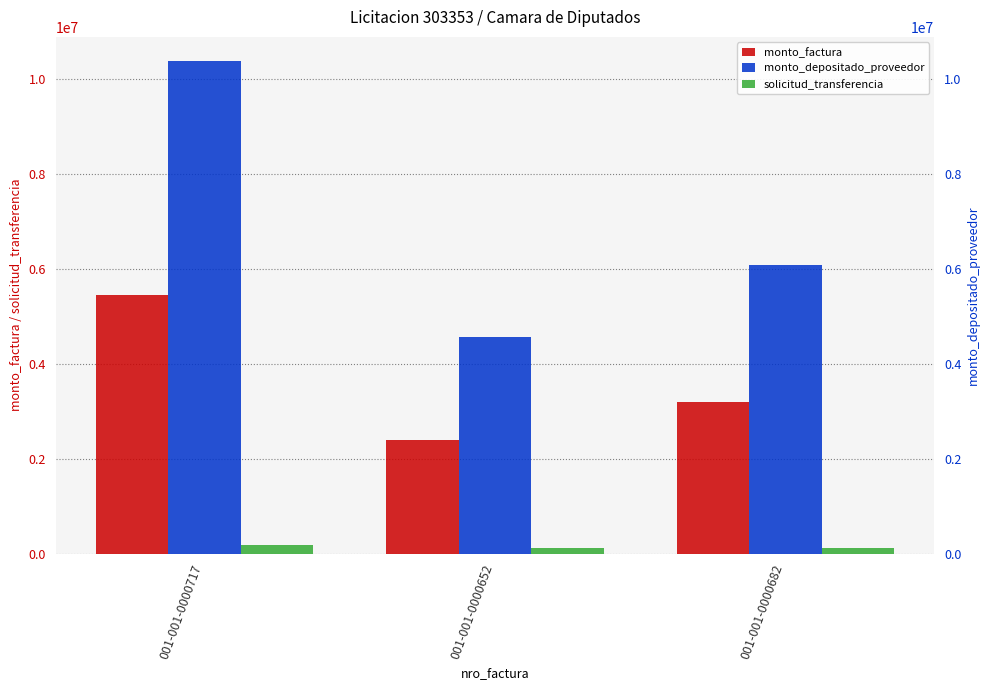

Reading right to left, list all the values displayed in this chart.

monto_factura: 3198000	2400000	5452800
monto_depositado_proveedor: 6082480	4564712	10371026
solicitud_transferencia: 123101	123101	178084